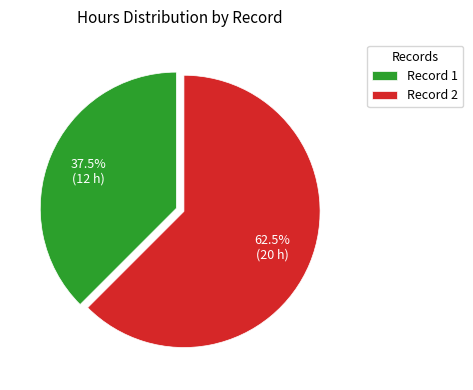

Does Record 1 account for over 50% of the chart?

No